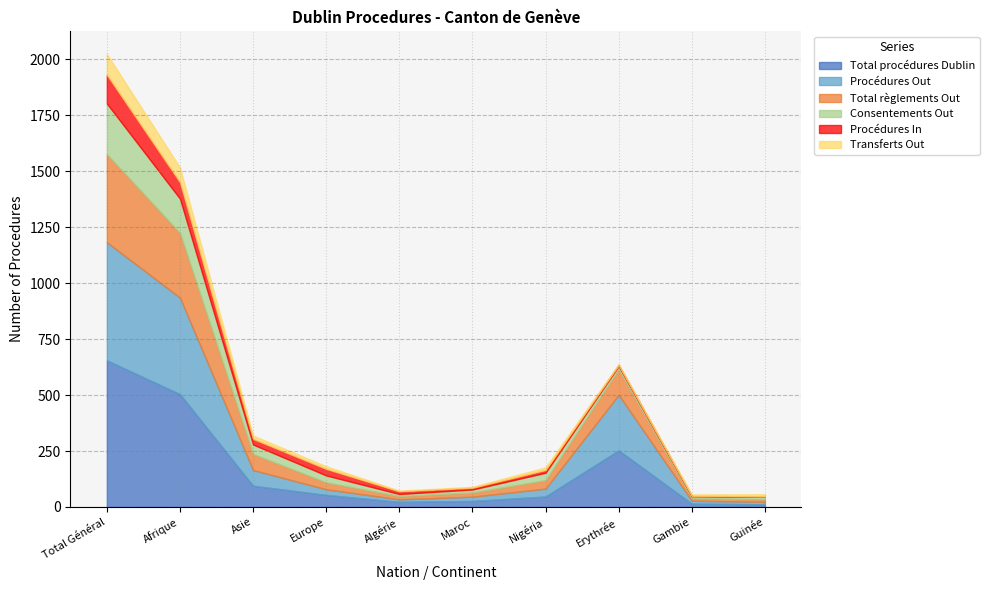

How many intersections are there between Total règlements Out and Procédures Out?

3